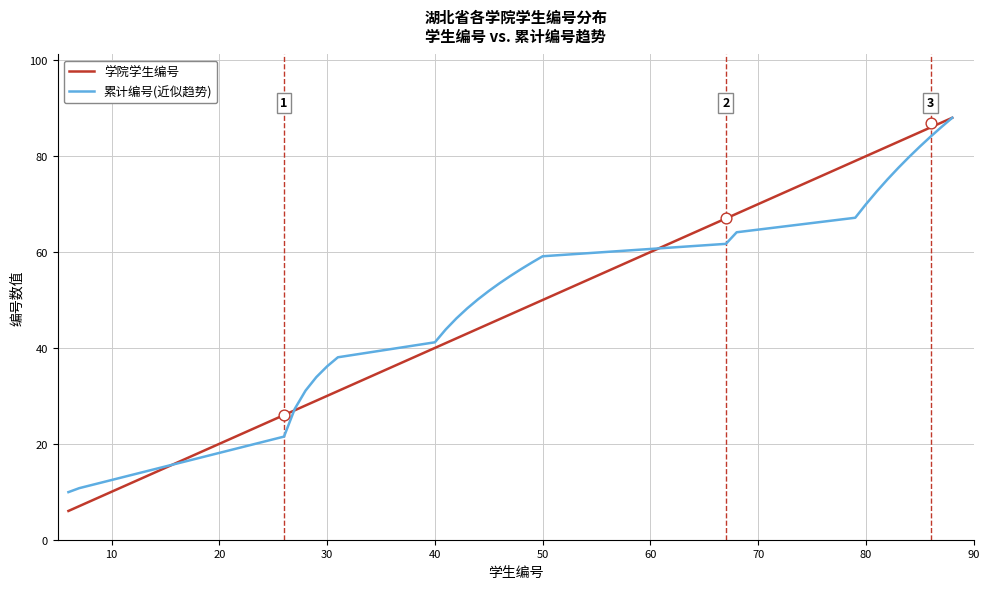

Which series reaches the maximum Y coordinate?

学院学生编号